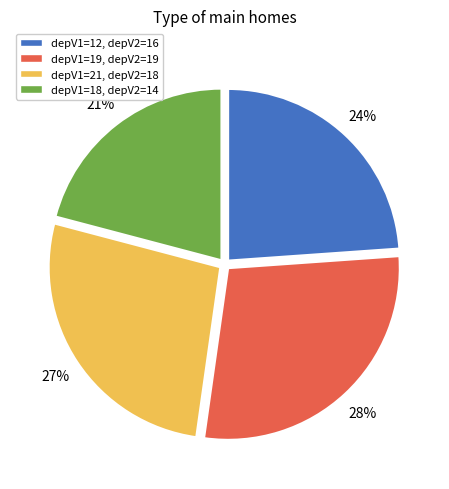

To the nearest percent, what is the difference between the largest and smallest slice percentages?

7%